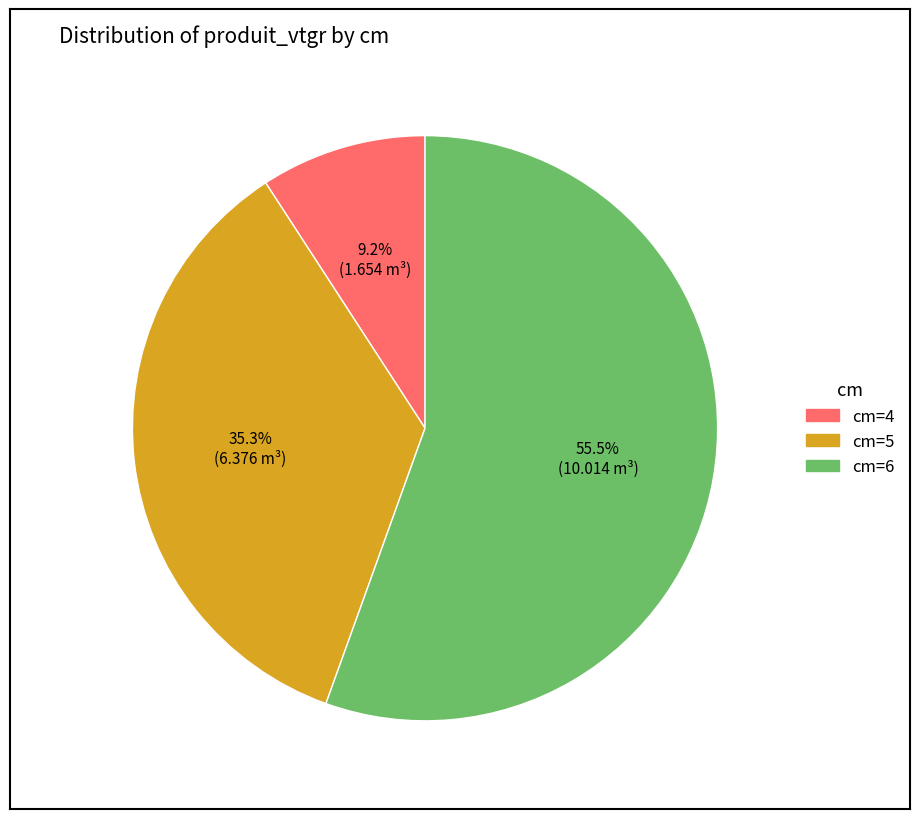

Is there any slice that represents more than half of the pie?

Yes